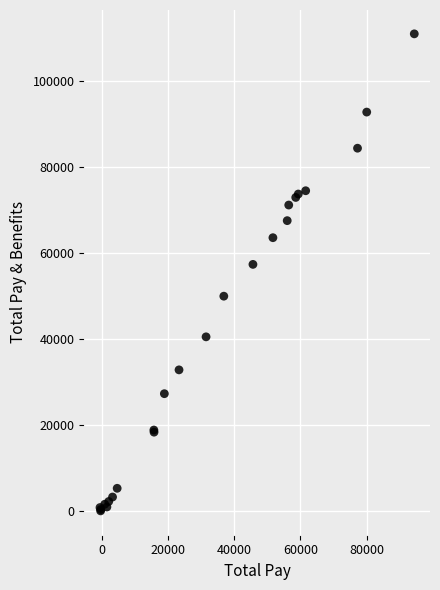

What Y value in the scatter plot is closest to 55509?

57362.0